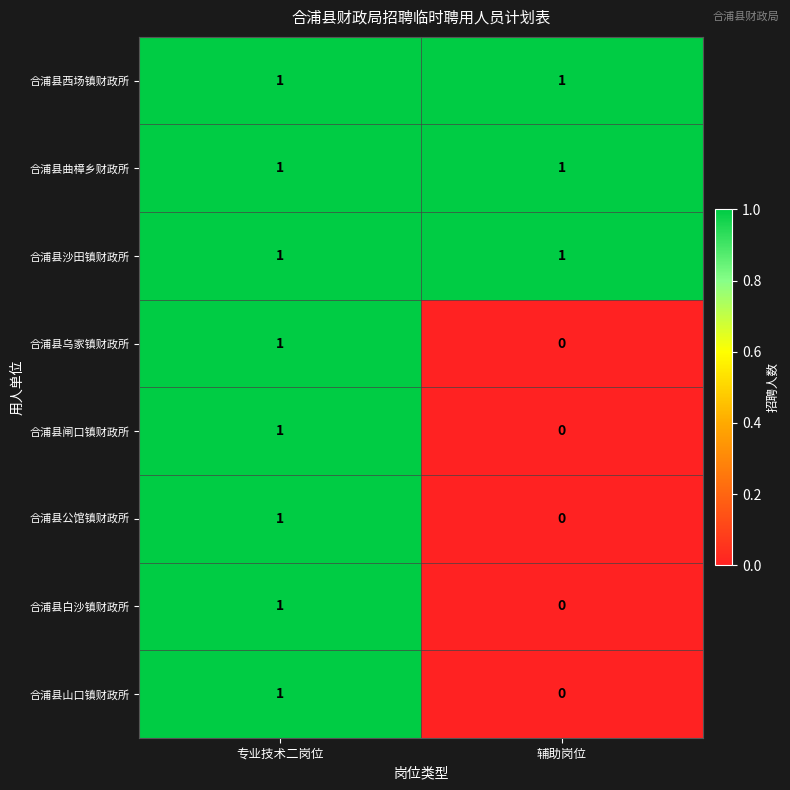

List the labels in order of 合浦县闸口镇财政所 value, smallest first.

辅助岗位, 专业技术二岗位